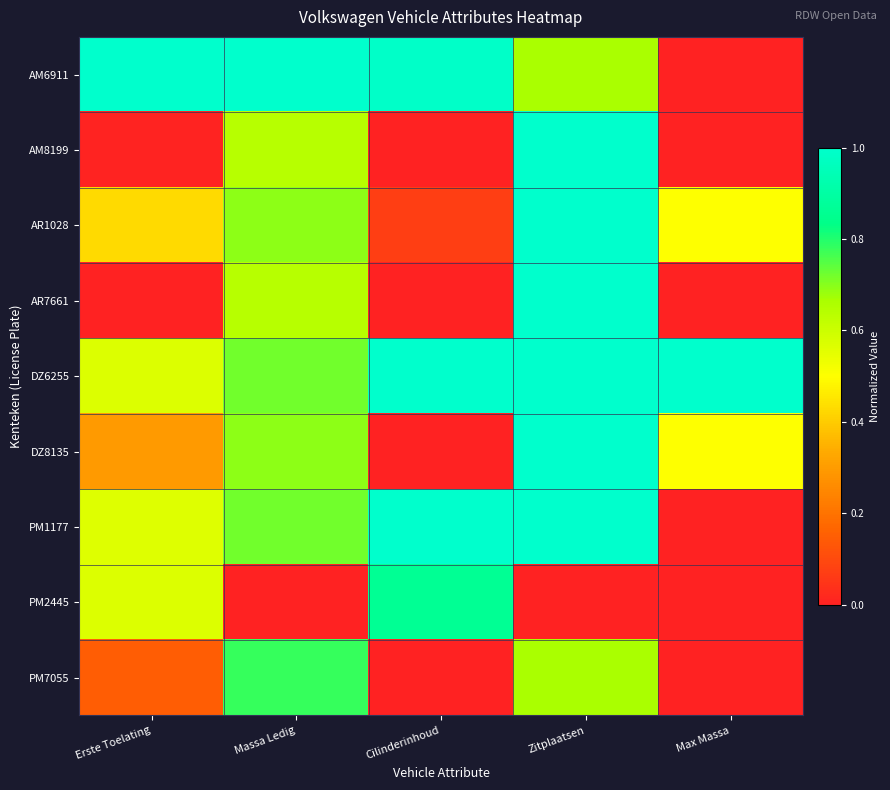

List the series in order of their peak value, highest first.

AM6911, AM8199, AR1028, AR7661, DZ6255, DZ8135, PM1177, PM2445, PM7055